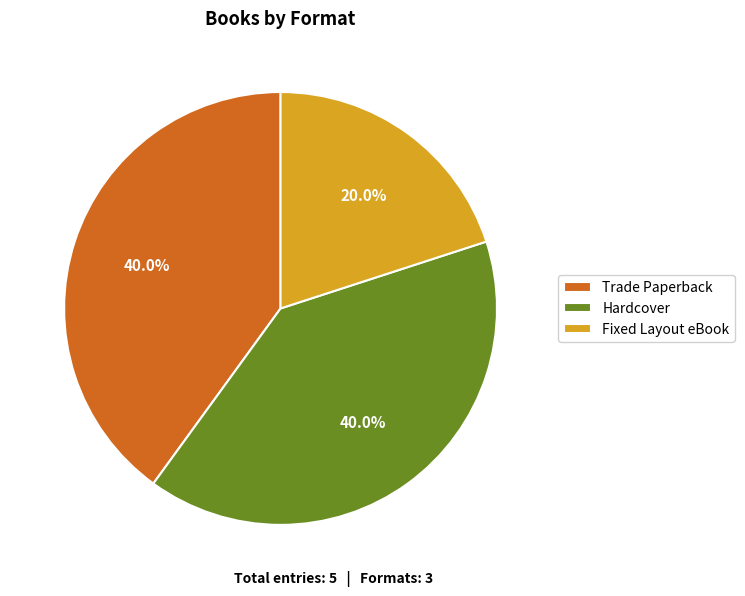

What is the ratio of the value at Trade Paperback to the value at Fixed Layout eBook?

2.0